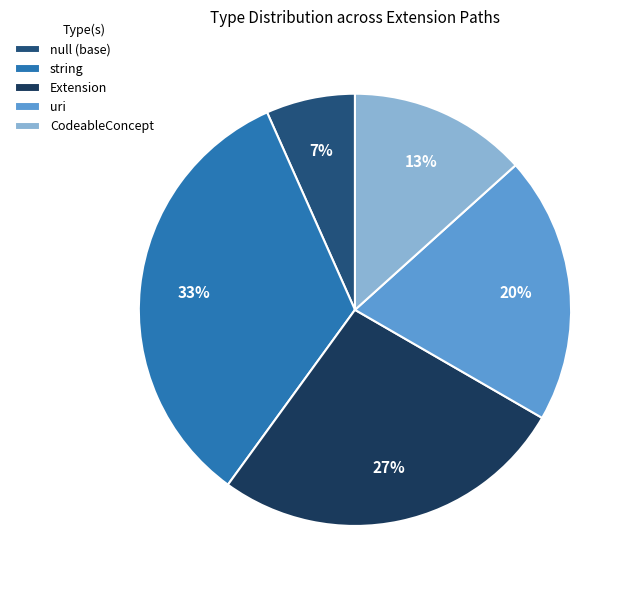

Is the sum of uri and string greater than half?

Yes